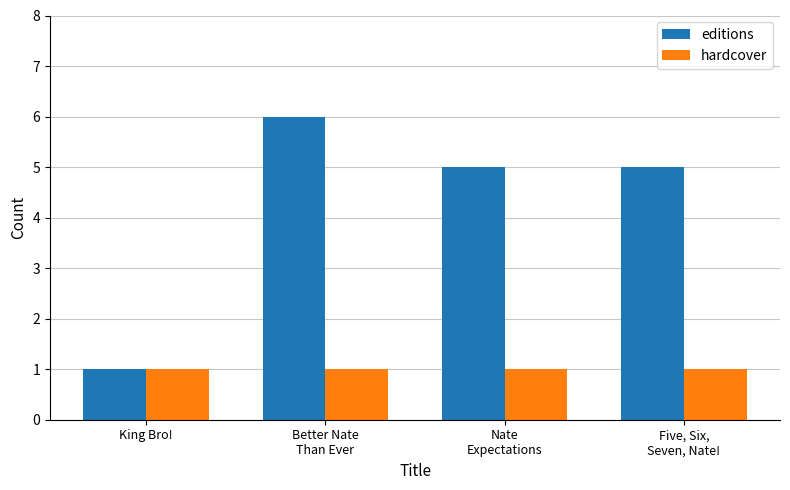

Does the chart contain any negative values?

No